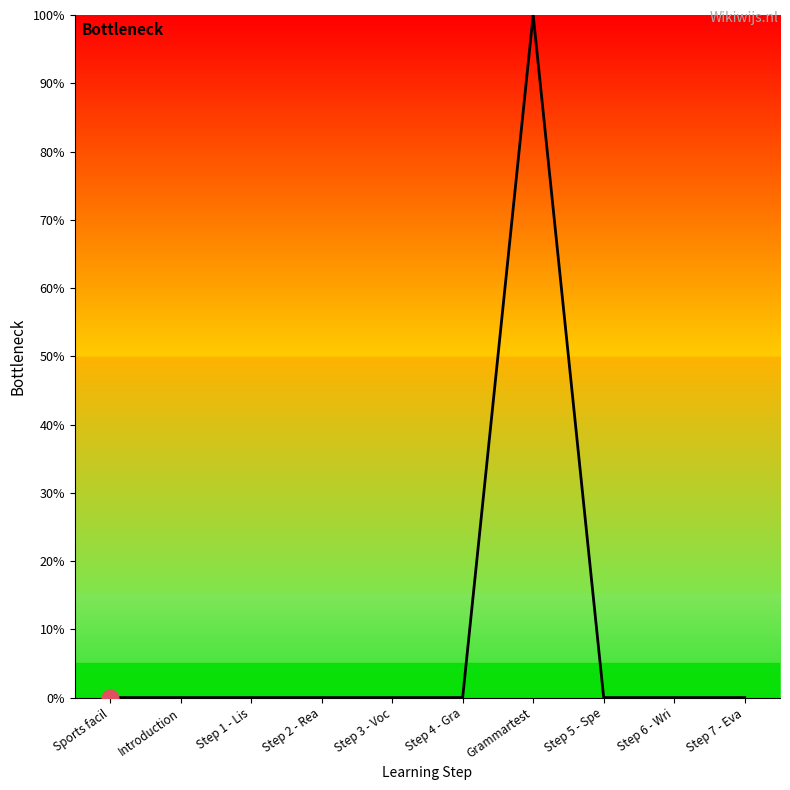

How many lines are shown in the chart?

1